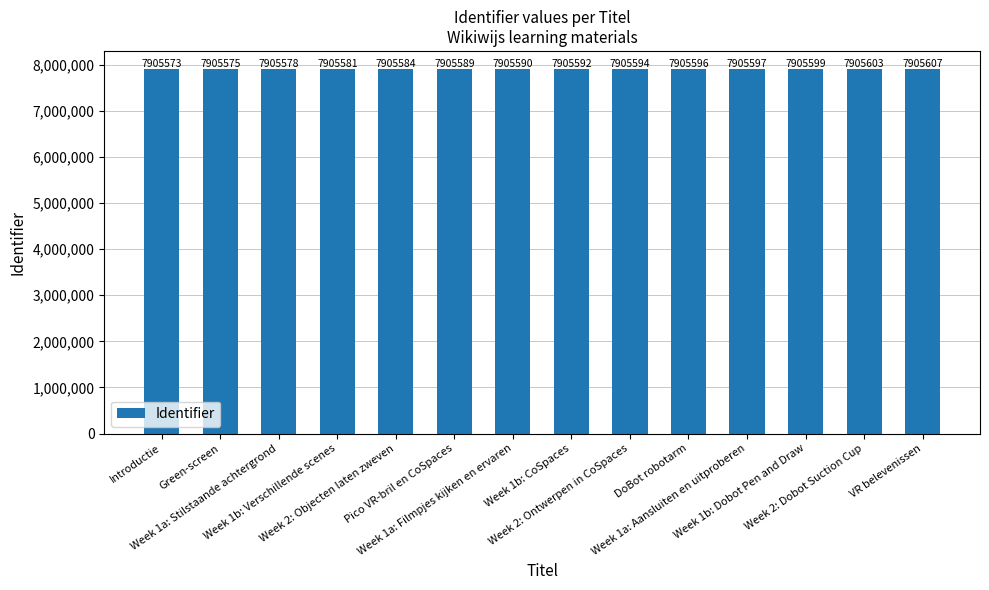

Does the chart contain stacked bars?

No